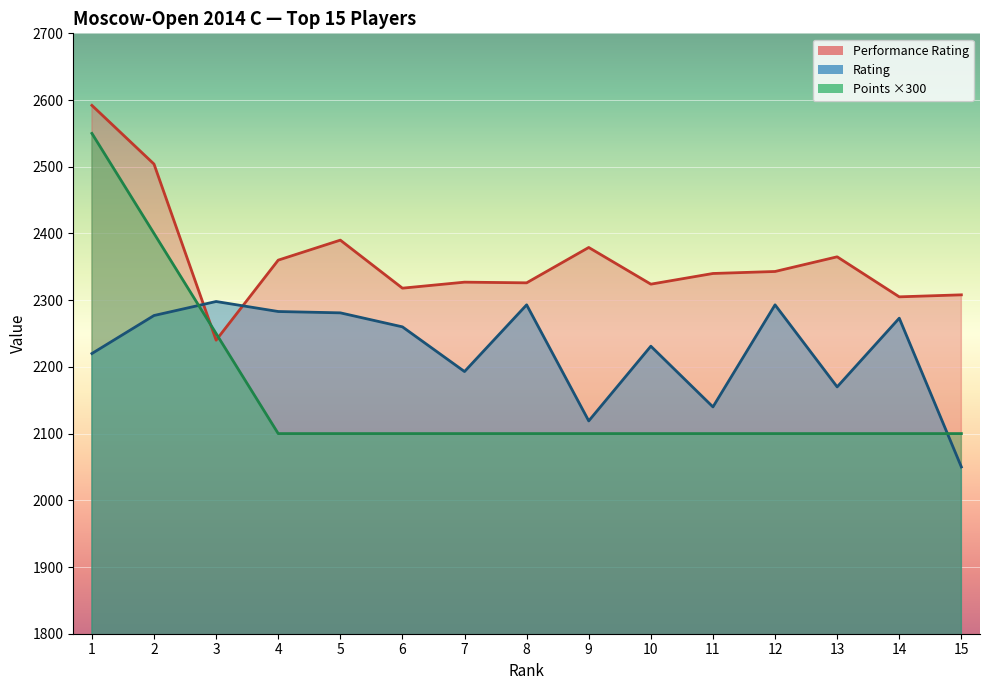

Reading right to left, transcribe all the data shown in this chart.

Rating: 2050	2273	2170	2293	2140	2231	2119	2293	2193	2260	2281	2283	2298	2277	2220
Performance Rating: 2308	2305	2365	2343	2340	2324	2379	2326	2327	2318	2390	2360	2240	2504	2592
Points: 2100	2100	2100	2100	2100	2100	2100	2100	2100	2100	2100	2100	2250	2400	2550